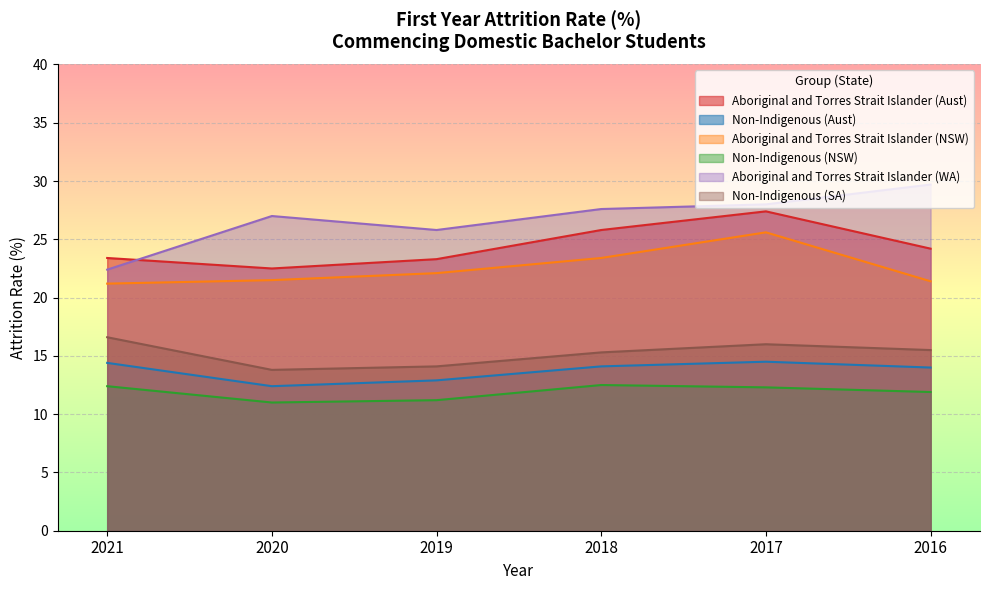

True or false: Aboriginal and Torres Strait Islander (WA) and Non-Indigenous (Aust) intersect in this chart.

False